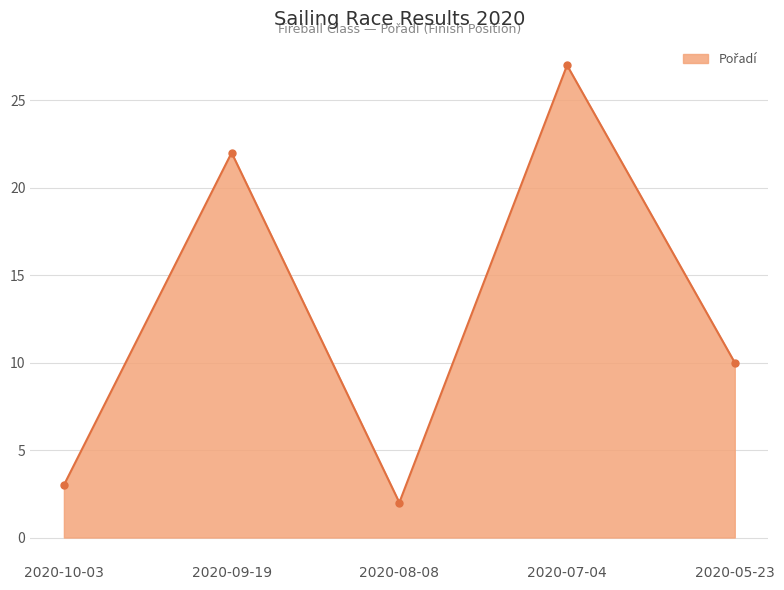

True or false: there are more than 0 points higher than both neighbors.

True